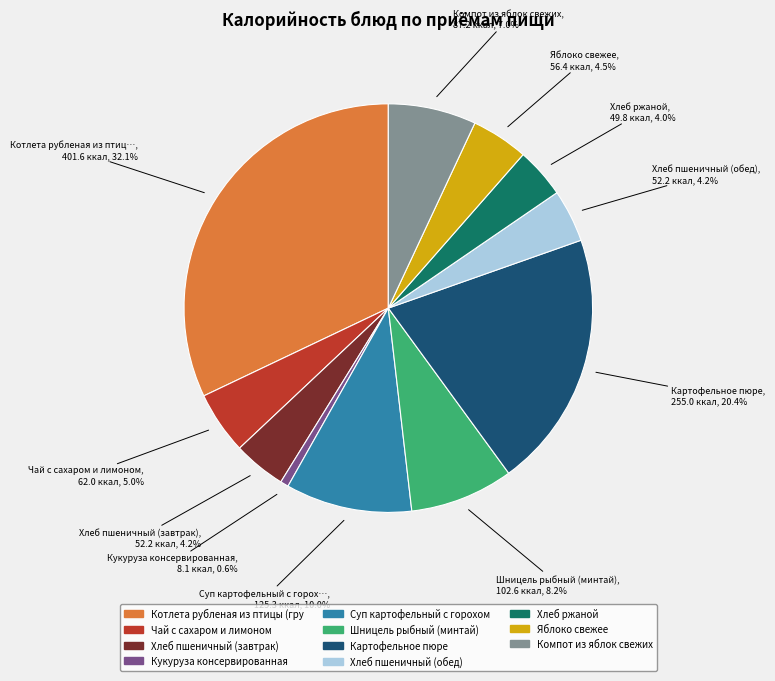

Is there any slice that represents more than half of the pie?

No